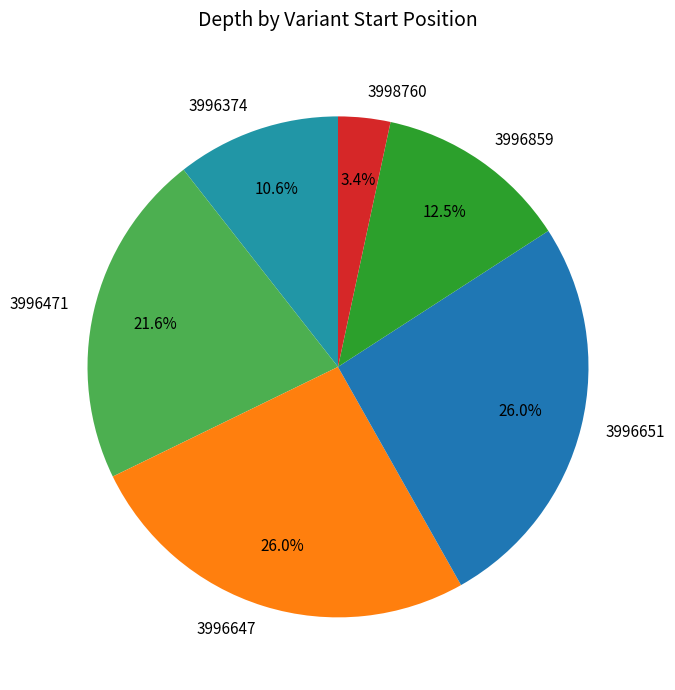

Count the number of slices in the pie.

6